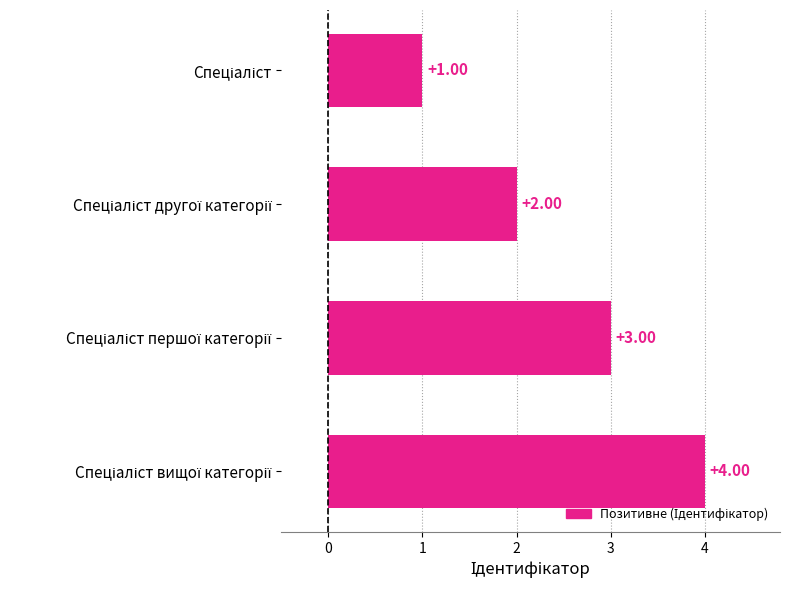

What is the smallest value displayed?

1